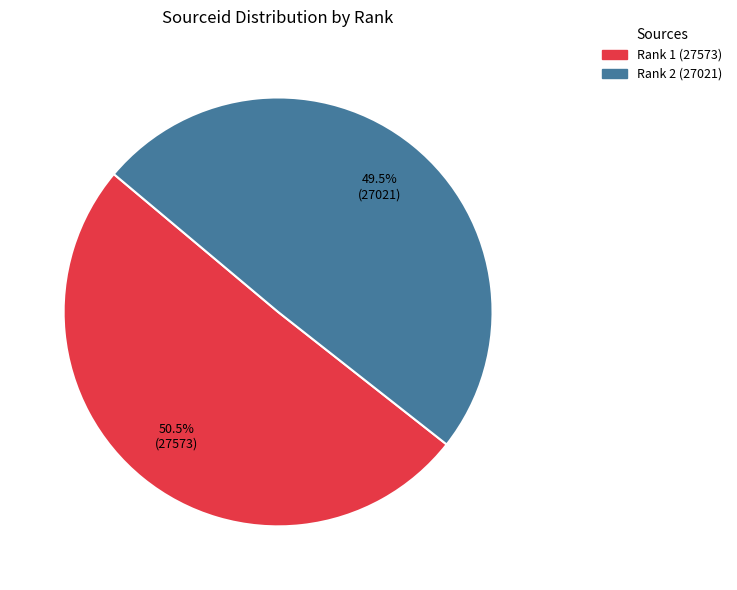

Rank the categories by value from highest to lowest.

Rank 1 (27573), Rank 2 (27021)